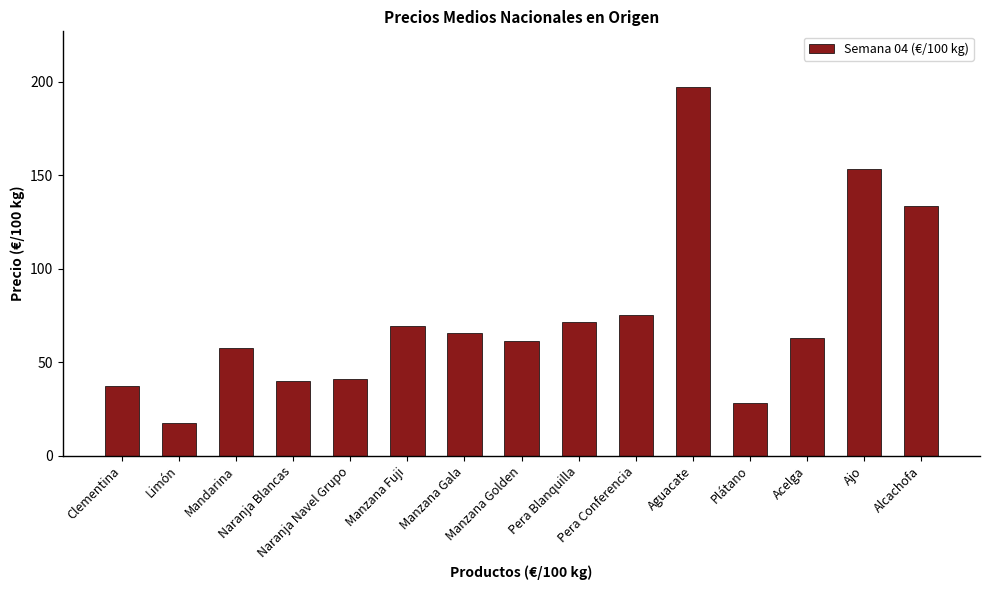

What is the average value?

74.1